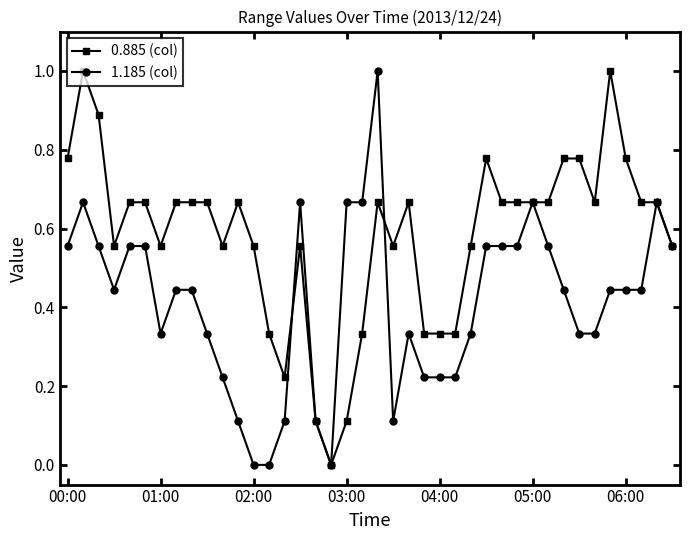

True or false: 1.185 (col) has more than 1 interior local peaks.

True